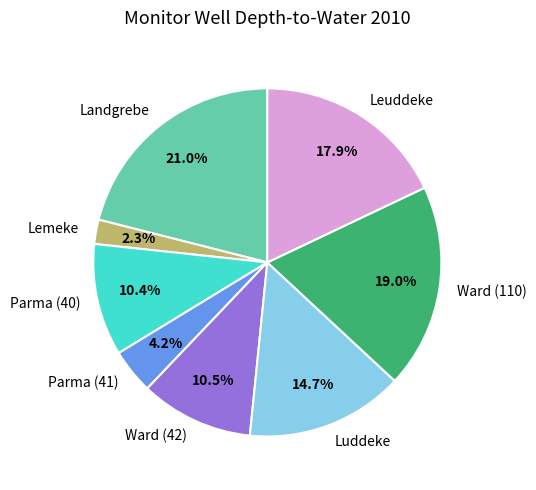

What is the ratio of the value at Ward (110) to the value at Parma (40)?

1.8